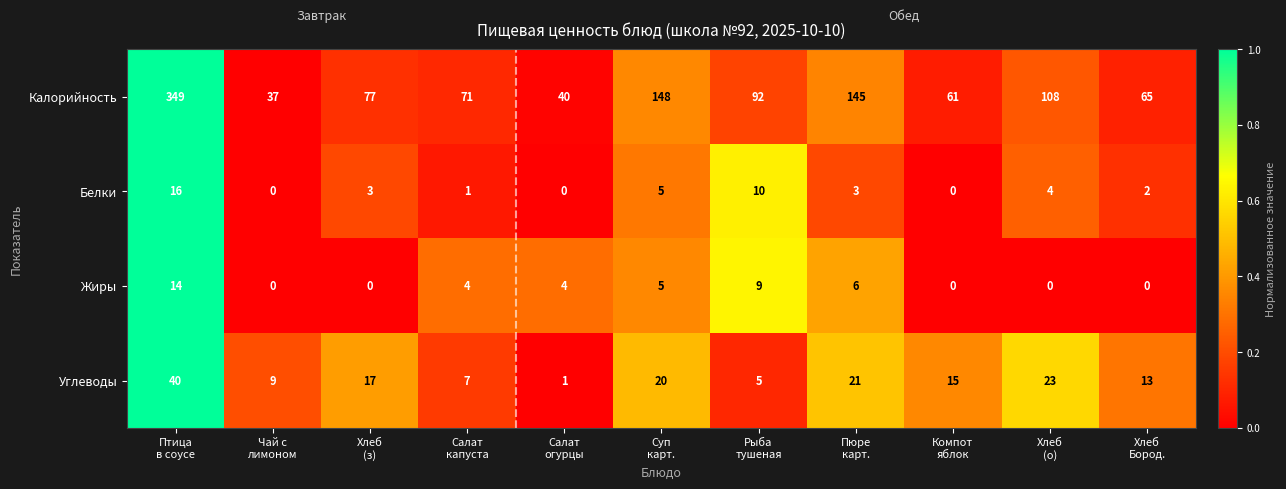

How many categories are shown in the chart?

11